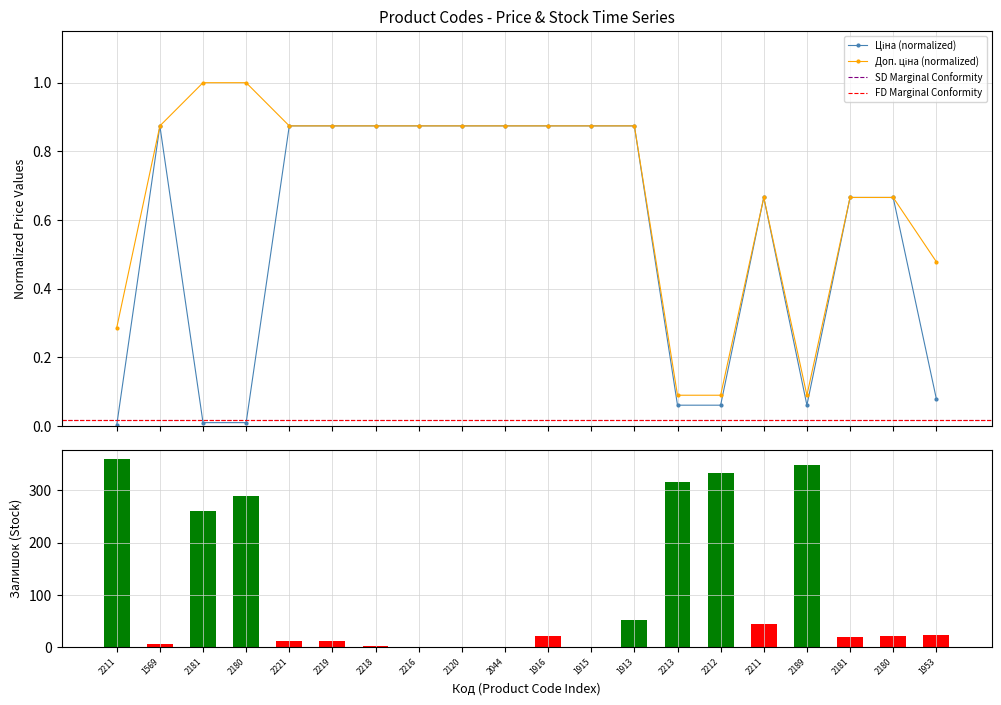

Reading left to right, what are all the values shown in this chart?

Ціна: 0.0	0.9	0.0	0.0	0.9	0.9	0.9	0.9	0.9	0.9	0.9	0.9	0.9	0.1	0.1	0.7	0.1	0.7	0.7	0.1
Доп. ціна: 0.3	0.9	1.0	1.0	0.9	0.9	0.9	0.9	0.9	0.9	0.9	0.9	0.9	0.1	0.1	0.7	0.1	0.7	0.7	0.5
Залишок: 360.0	7.0	260.0	290.0	11.0	11.0	3.0	0.0	0.0	1.0	21.0	0.0	53.0	317.0	334.0	44.0	348.0	20.0	21.0	24.0